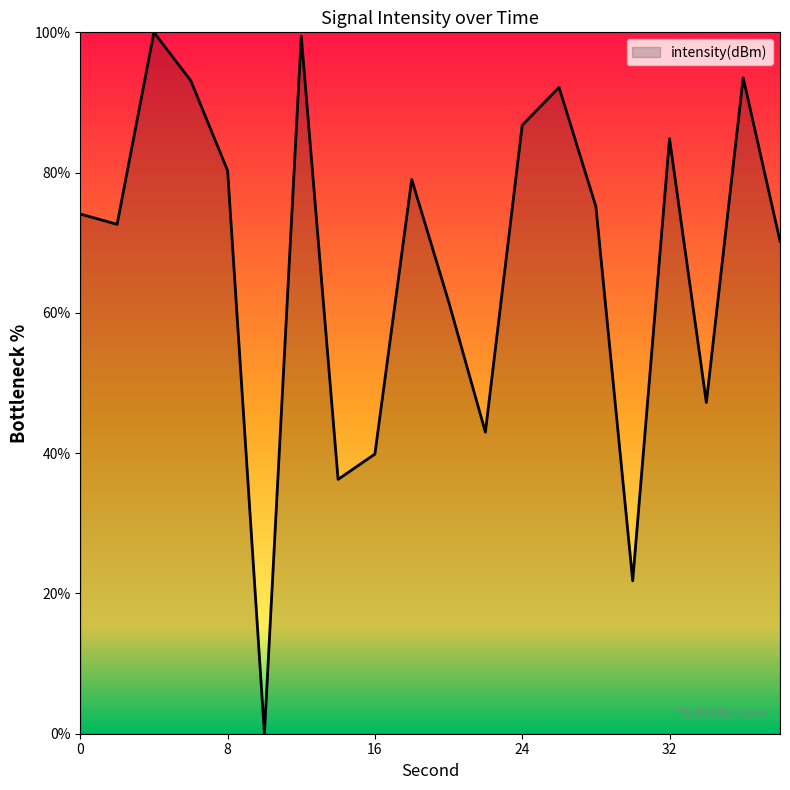

What is the greatest value displayed?

100.0